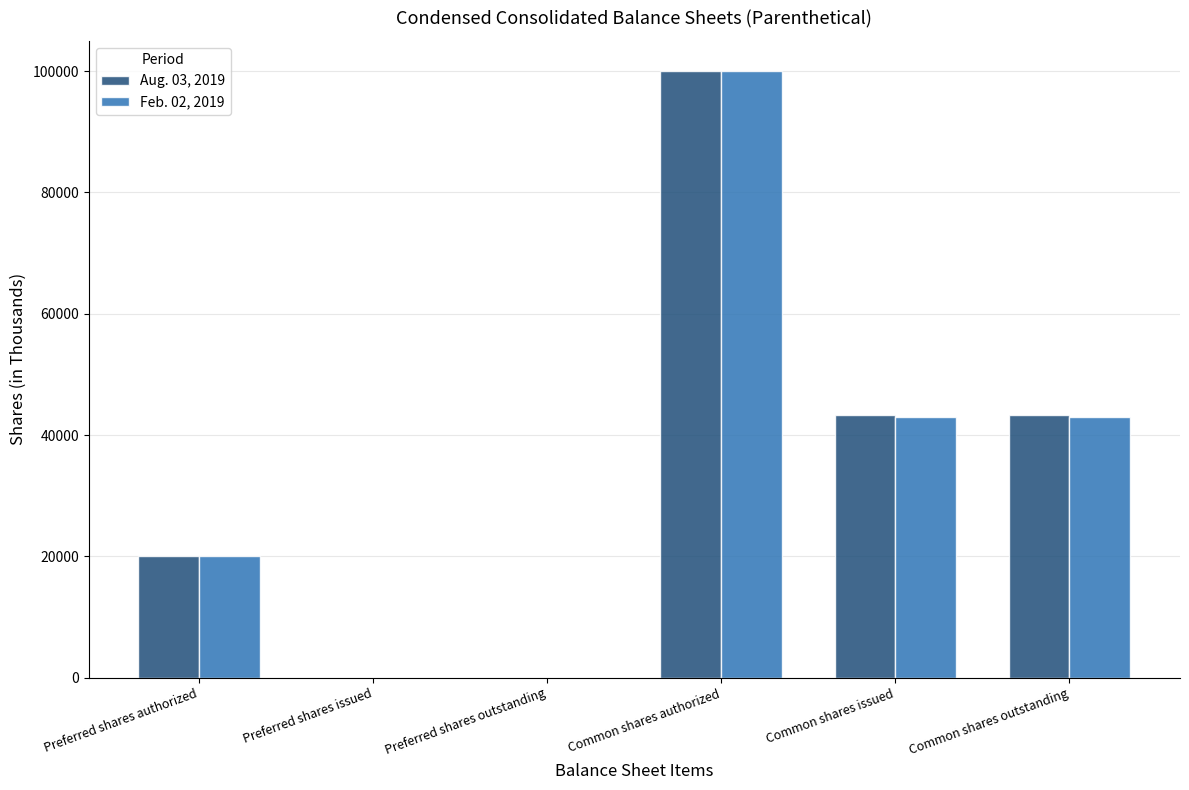

At which category is the sum across all series the highest?

Common shares authorized